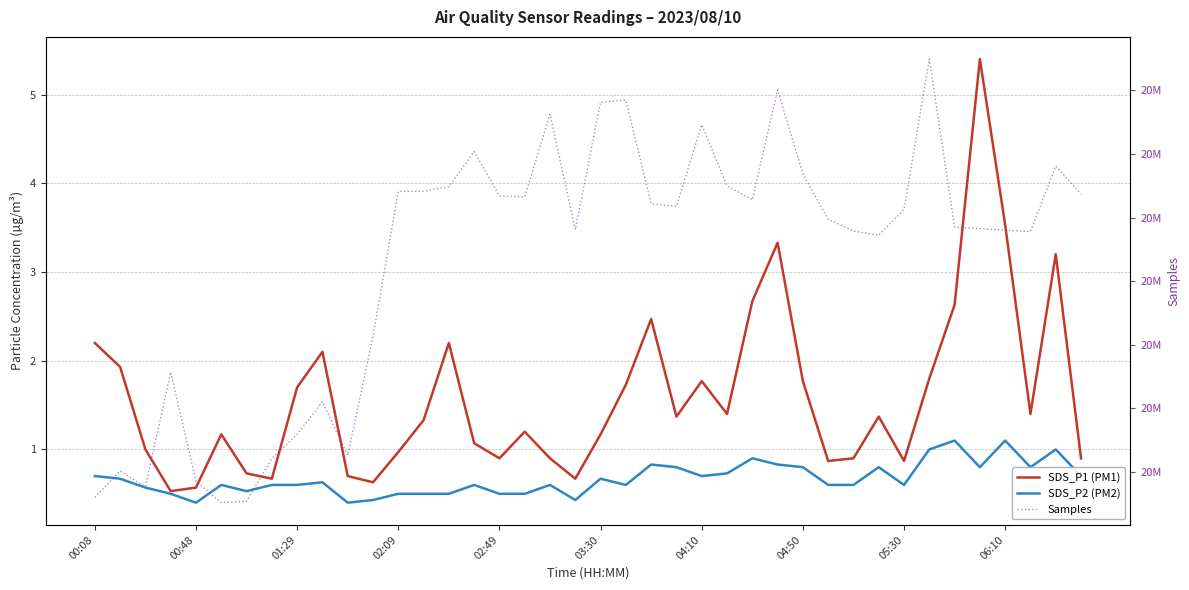

Reading left to right, what are all the values shown in this chart?

SDS_P1 (PM1): 2.2	1.9	1.0	0.5	0.6	1.2	0.7	0.7	1.7	2.1	0.7	0.6	1.0	1.3	2.2	1.1	0.9	1.2	0.9	0.7	1.2	1.7	2.5	1.4	1.8	1.4	2.7	3.3	1.8	0.9	0.9	1.4	0.9	1.8	2.6	5.4	3.5	1.4	3.2	0.9
SDS_P2 (PM2): 0.7	0.7	0.6	0.5	0.4	0.6	0.5	0.6	0.6	0.6	0.4	0.4	0.5	0.5	0.5	0.6	0.5	0.5	0.6	0.4	0.7	0.6	0.8	0.8	0.7	0.7	0.9	0.8	0.8	0.6	0.6	0.8	0.6	1.0	1.1	0.8	1.1	0.8	1.0	0.7
Samples: 20815013.0	20825330.0	20819194.0	20864229.0	20821274.0	20812892.0	20813438.0	20830262.0	20839726.0	20852568.0	20831525.0	20878340.0	20935290.0	20935348.0	20937187.0	20950980.0	20933480.0	20933170.0	20965638.0	20920265.0	20970367.0	20971158.0	20930431.0	20929407.0	20961553.0	20937453.0	20931977.0	20975263.0	20942087.0	20924391.0	20919723.0	20918023.0	20928112.0	20987327.0	20921263.0	20920697.0	20920013.0	20919530.0	20945251.0	20934242.0